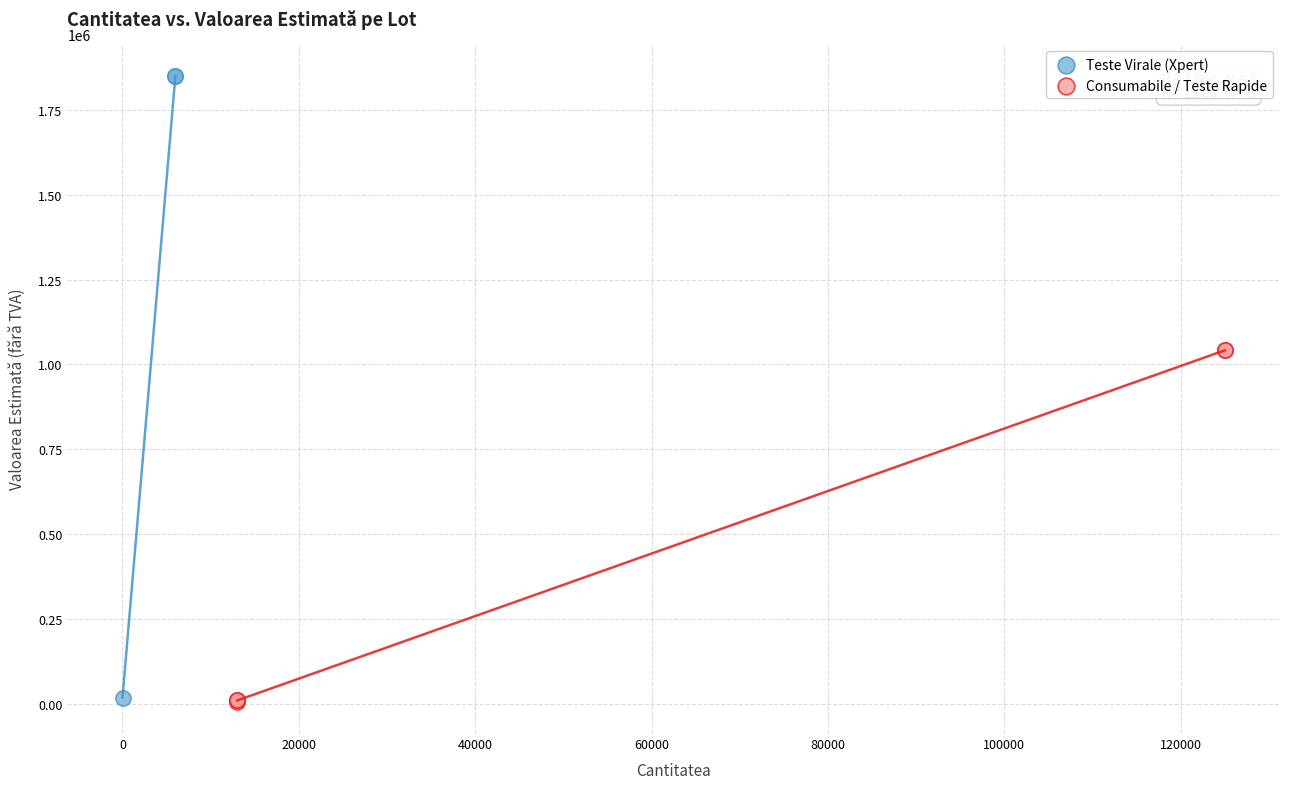

Which series has the widest spread of Y values?

Teste Virale (Xpert)